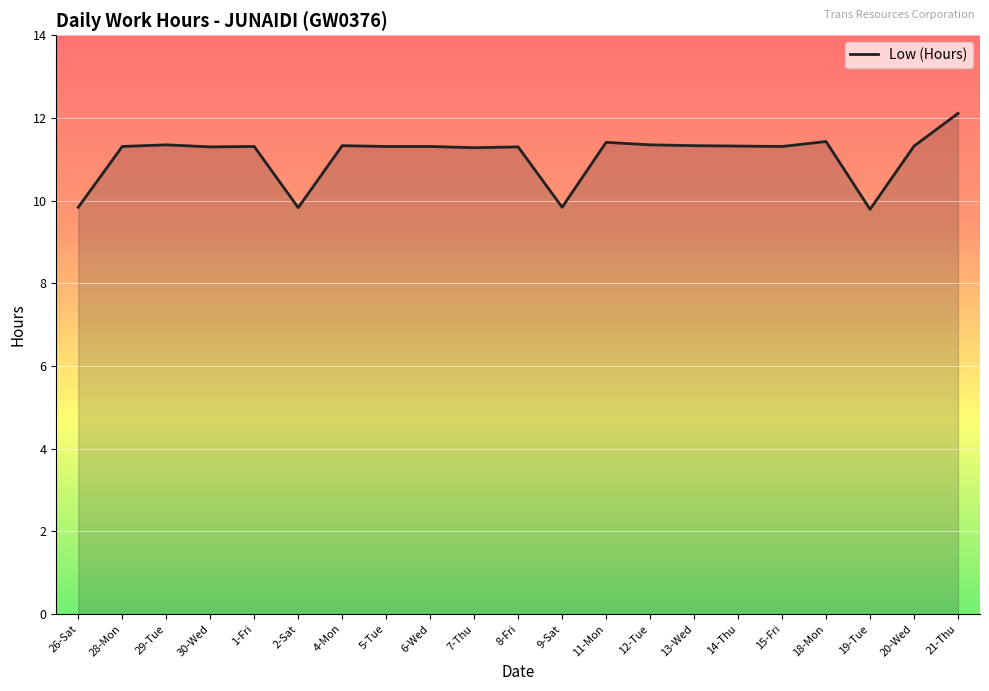

Reading left to right, what are all the values shown in this chart?

26-Sat=9.8	28-Mon=11.3	29-Tue=11.3	30-Wed=11.3	1-Fri=11.3	2-Sat=9.8	4-Mon=11.3	5-Tue=11.3	6-Wed=11.3	7-Thu=11.3	8-Fri=11.3	9-Sat=9.8	11-Mon=11.4	12-Tue=11.3	13-Wed=11.3	14-Thu=11.3	15-Fri=11.3	18-Mon=11.4	19-Tue=9.8	20-Wed=11.3	21-Thu=12.1